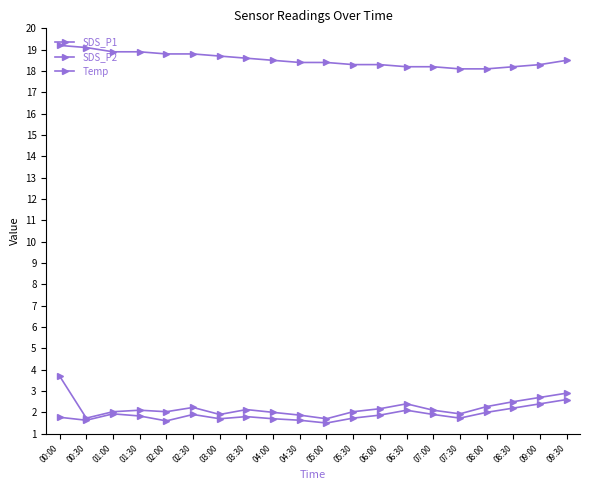

How many data points does each series have?

20